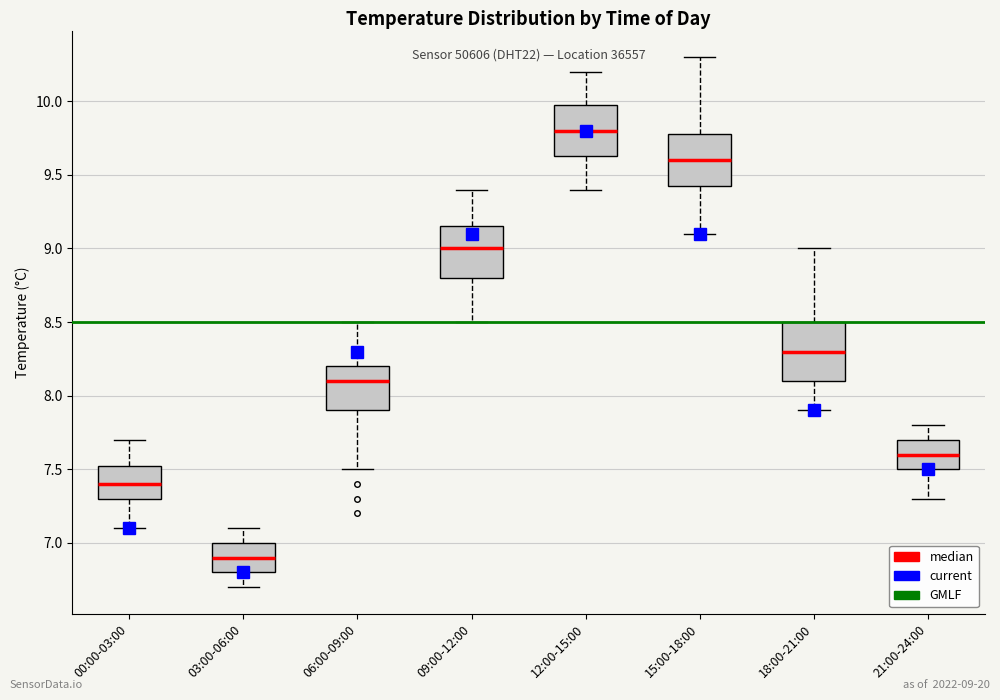

Which box's median line is the highest?

12:00-15:00